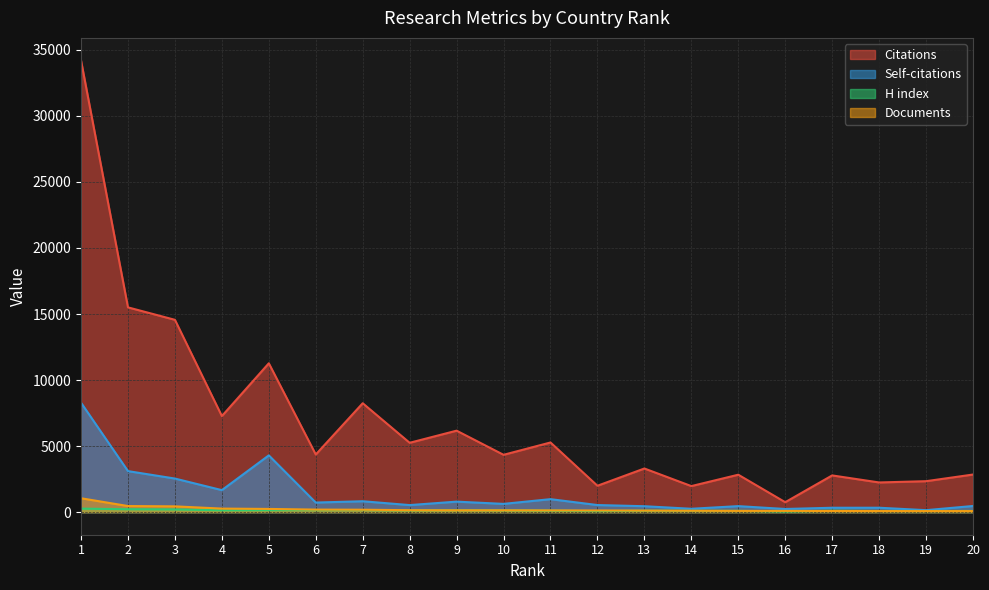

True or false: Self-citations has more than 0 interior local peaks.

True